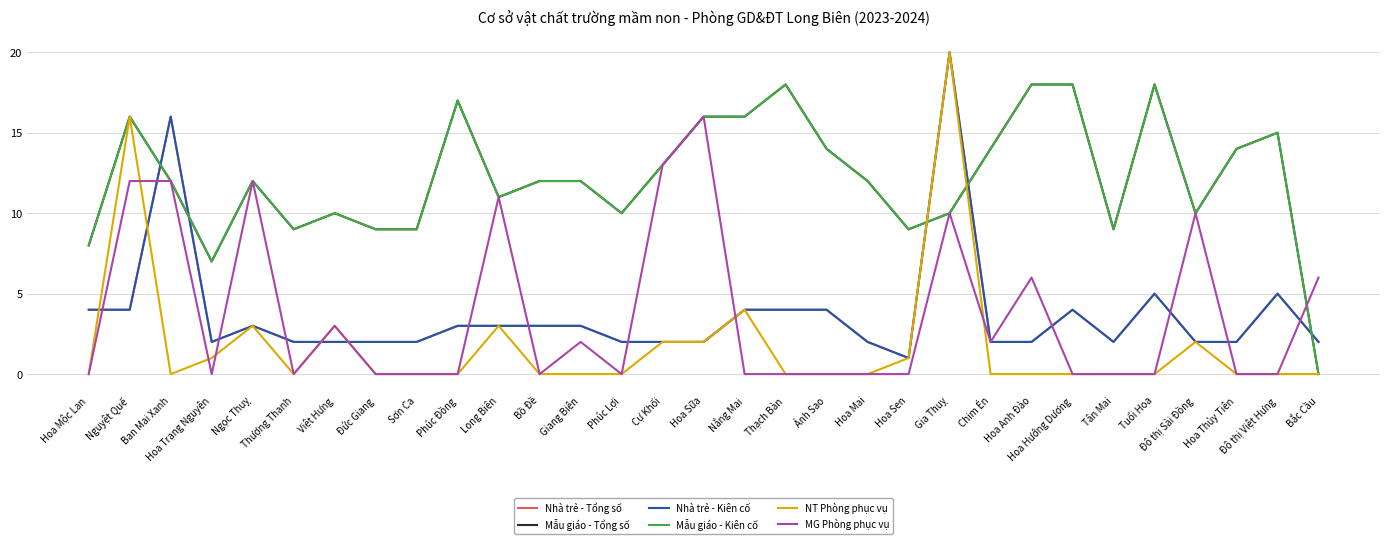

At which label does Mẫu giáo - Tổng số first exceed 12?

Nguyệt Quế